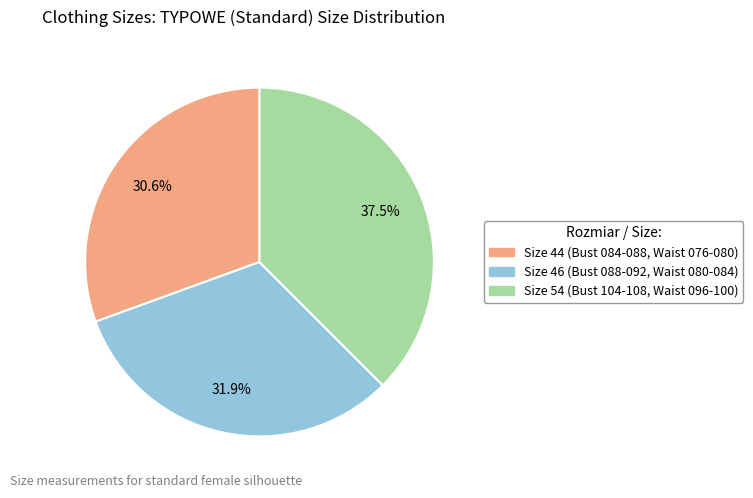

Is there any slice that represents more than half of the pie?

No